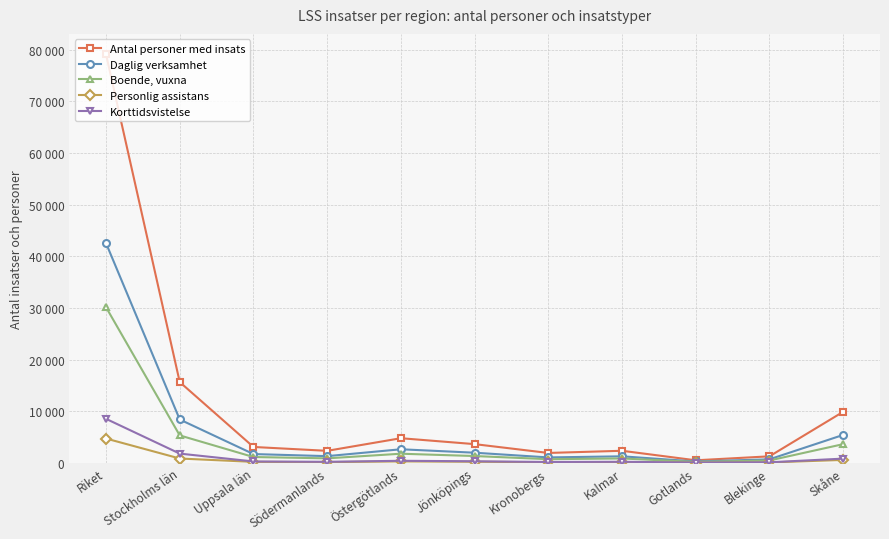

Which category has the highest value in the Boende, vuxna series?

Riket